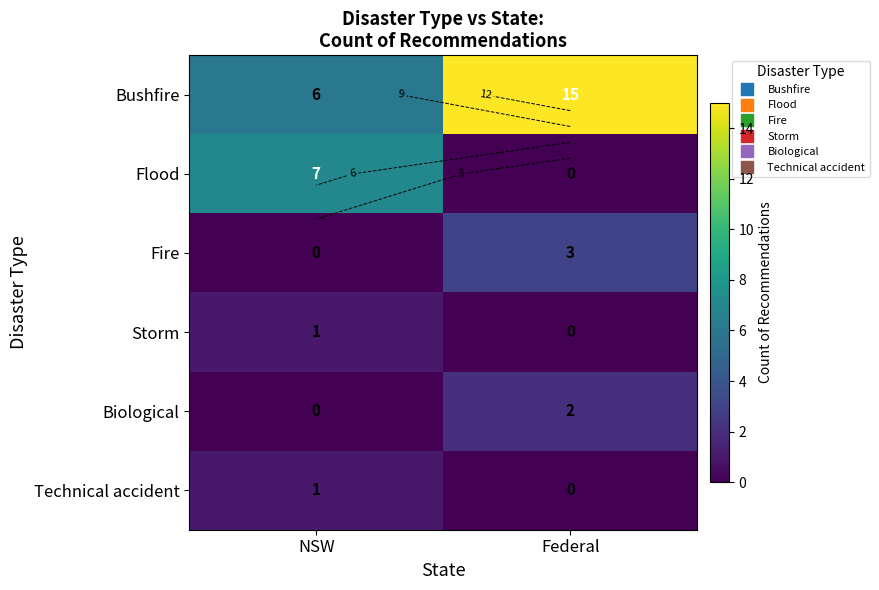

What is the difference between the Storm values at Federal and NSW?

1